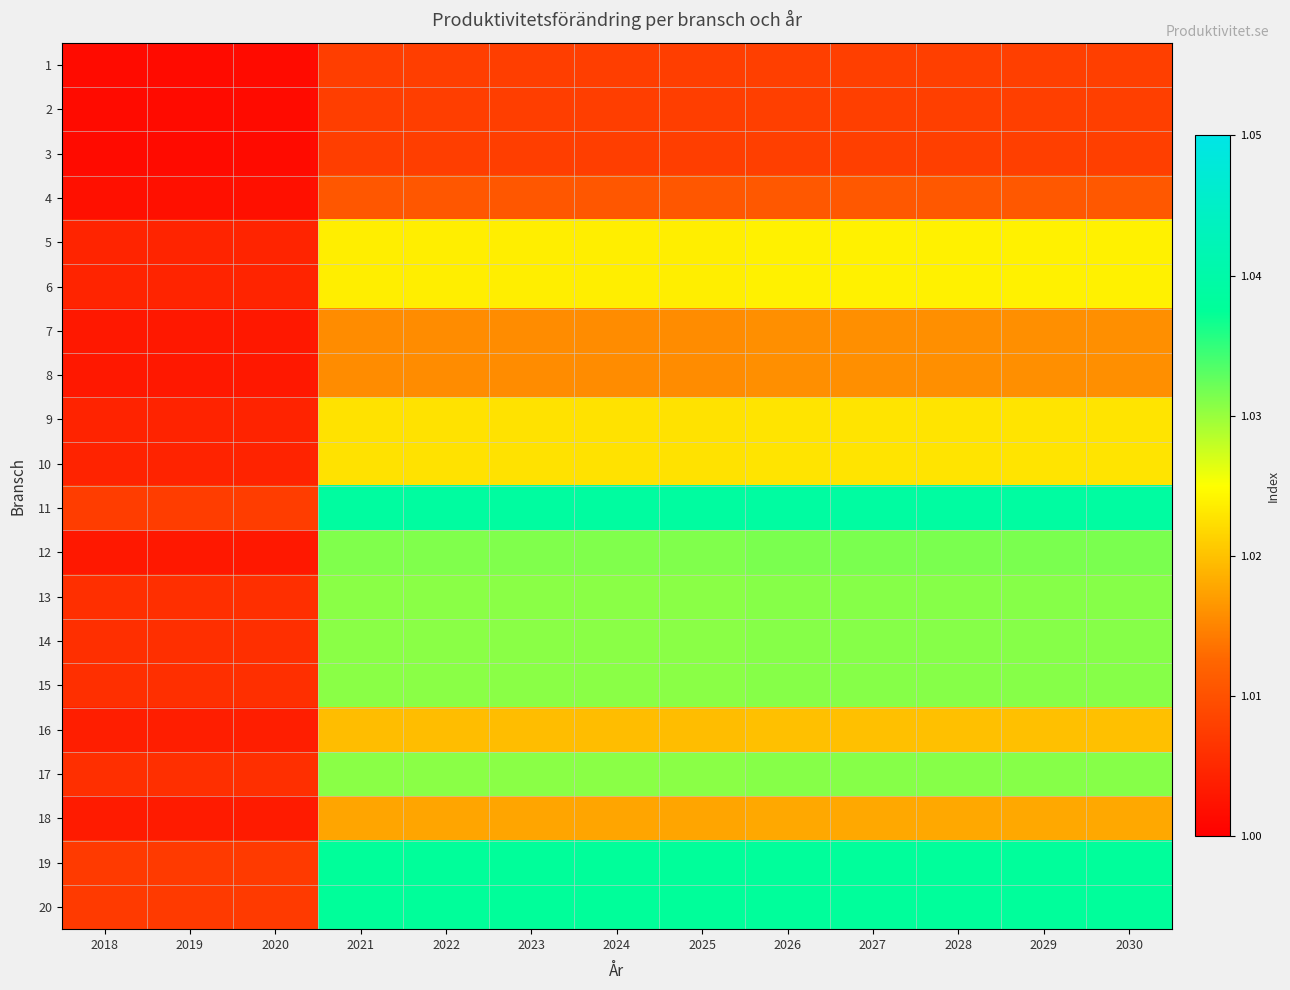

What is the total value across all series at 2027?

20.5